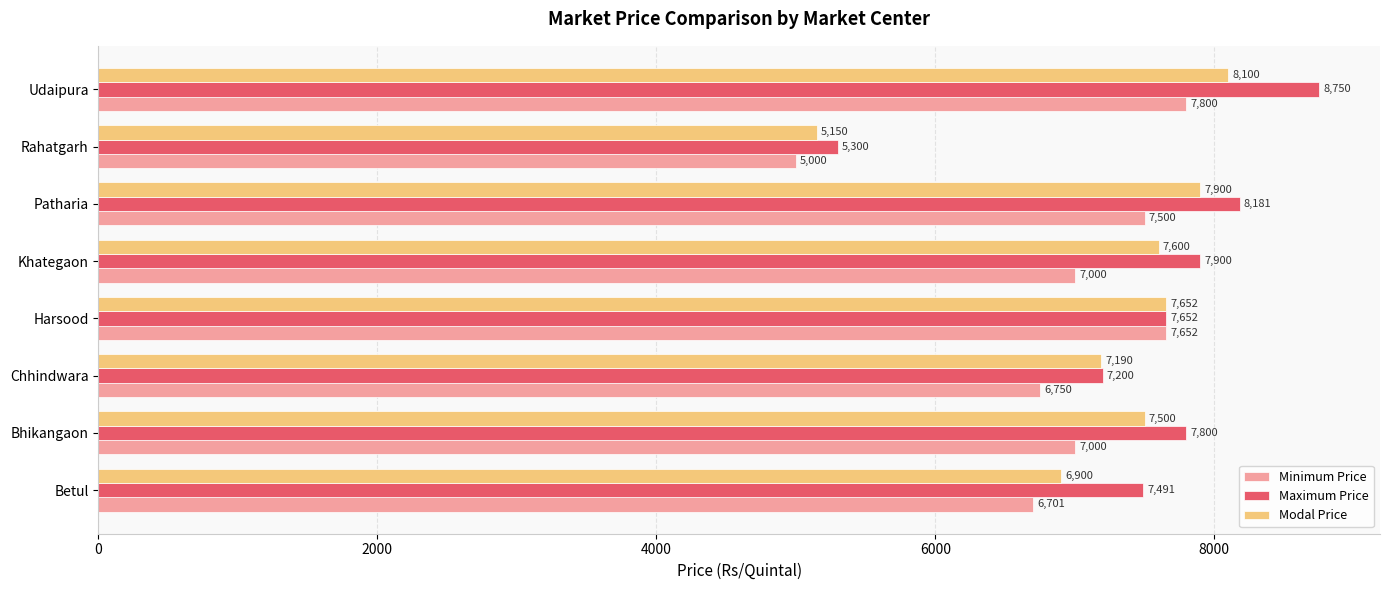

The Minimum Price series shows 5000 at Rahatgarh. True or false?

True